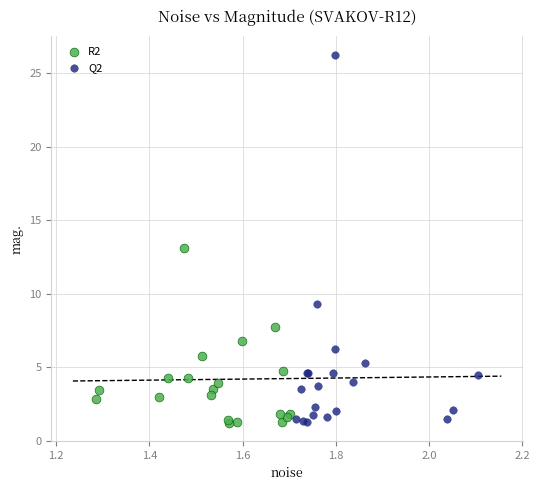

Which series has the widest spread of Y values?

Q2